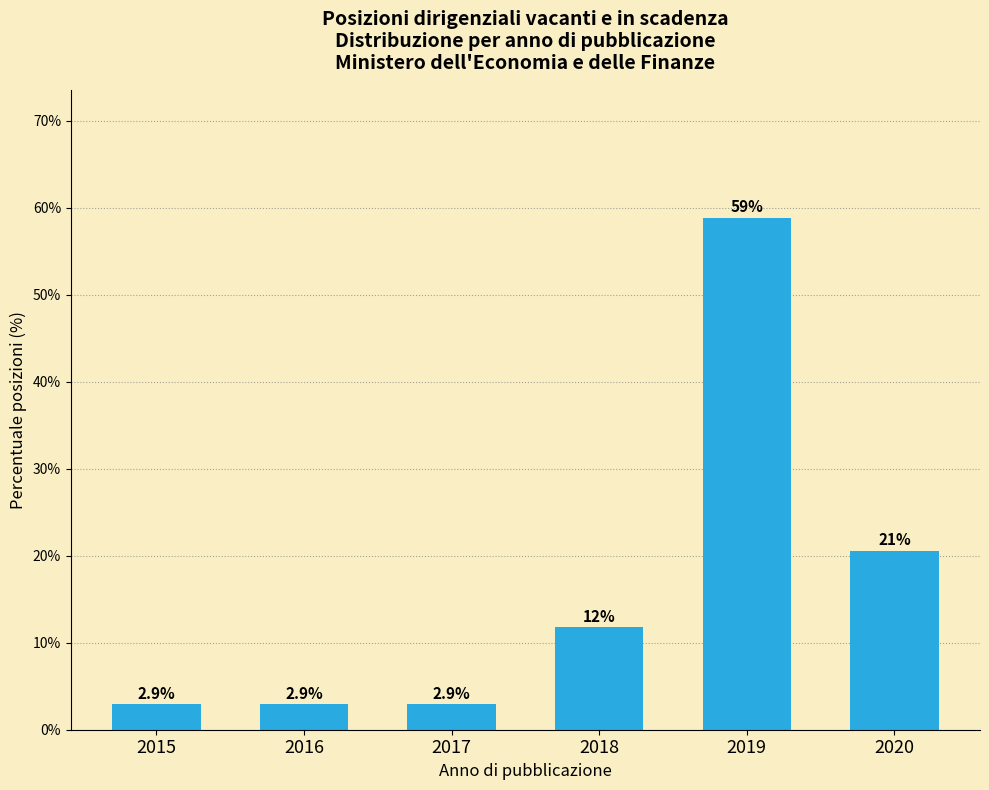

Reading left to right, list all the values displayed in this chart.

2.9	2.9	2.9	11.8	58.8	20.6